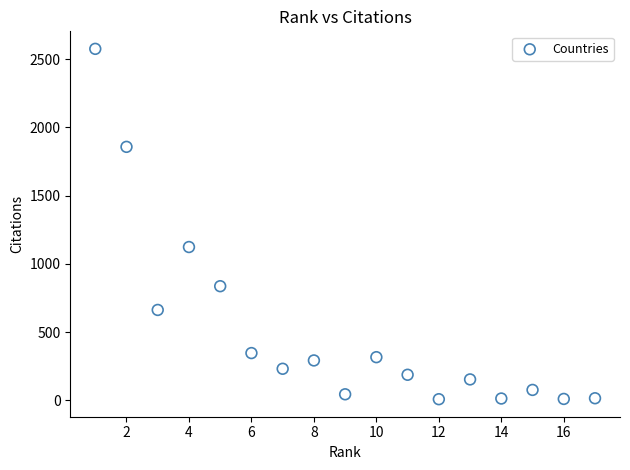

What Y value in the scatter plot is closest to 1291?

1123